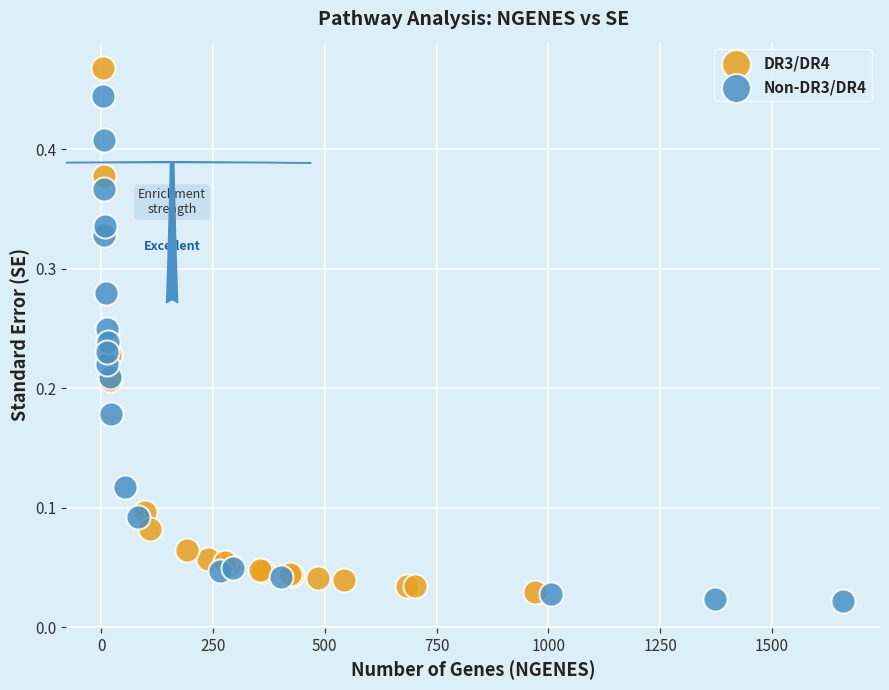

Which series reaches the maximum Y coordinate?

DR3/DR4